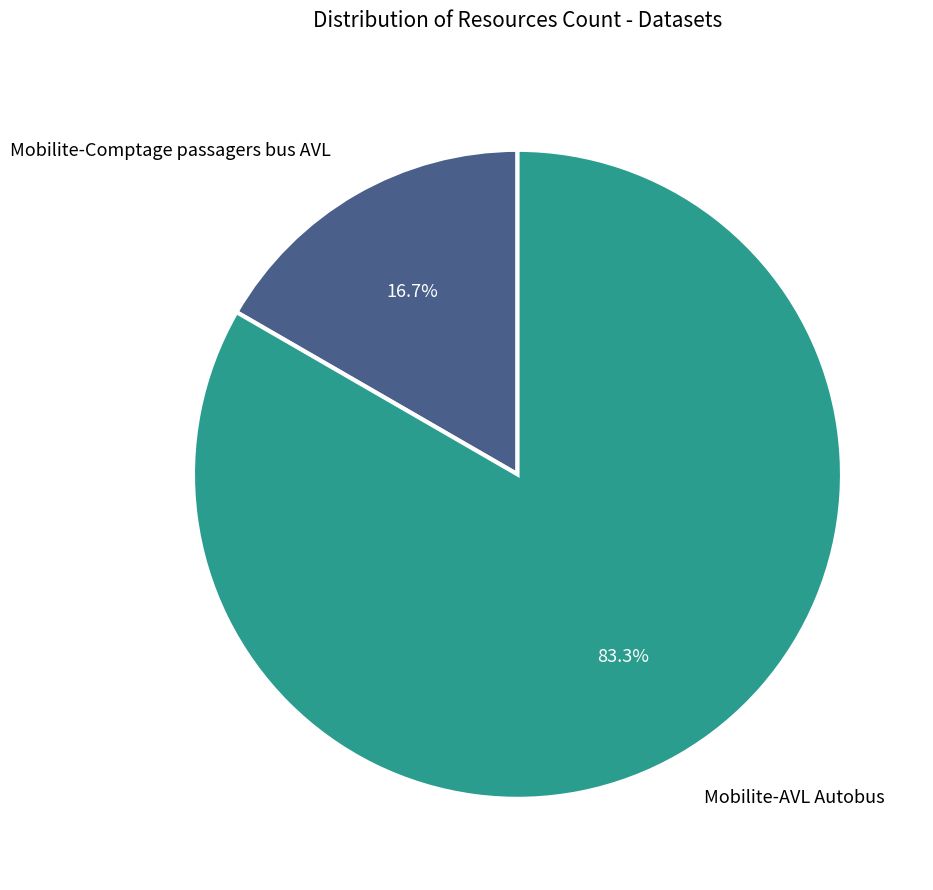

To the nearest percent, what percentage of the pie is Mobilite-AVL Autobus?

83%